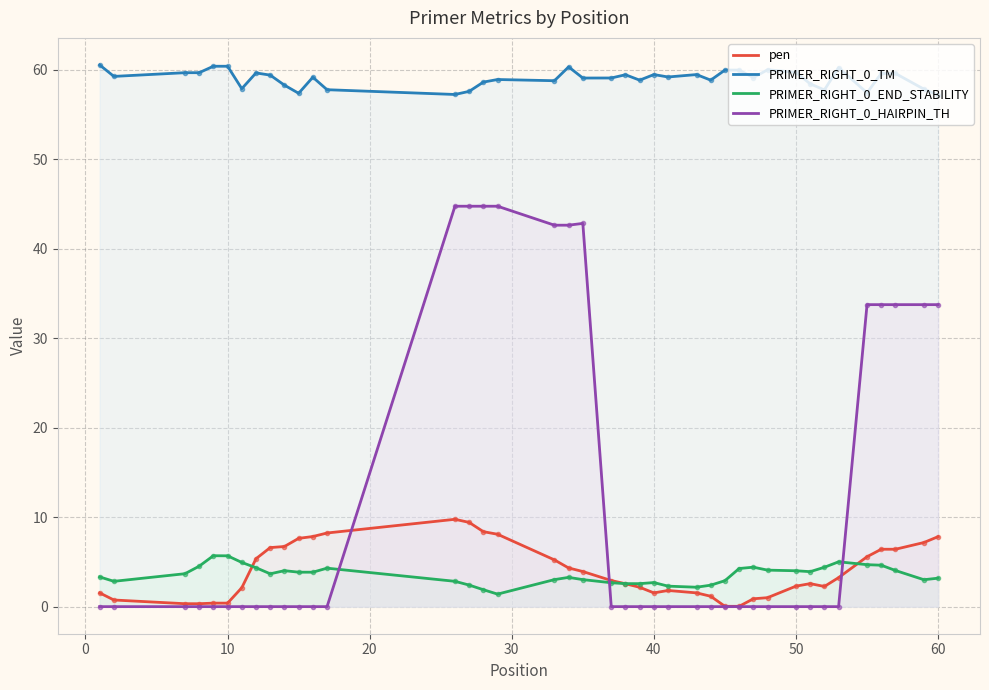

What is the maximum value for PRIMER_RIGHT_0_HAIRPIN_TH?

44.8